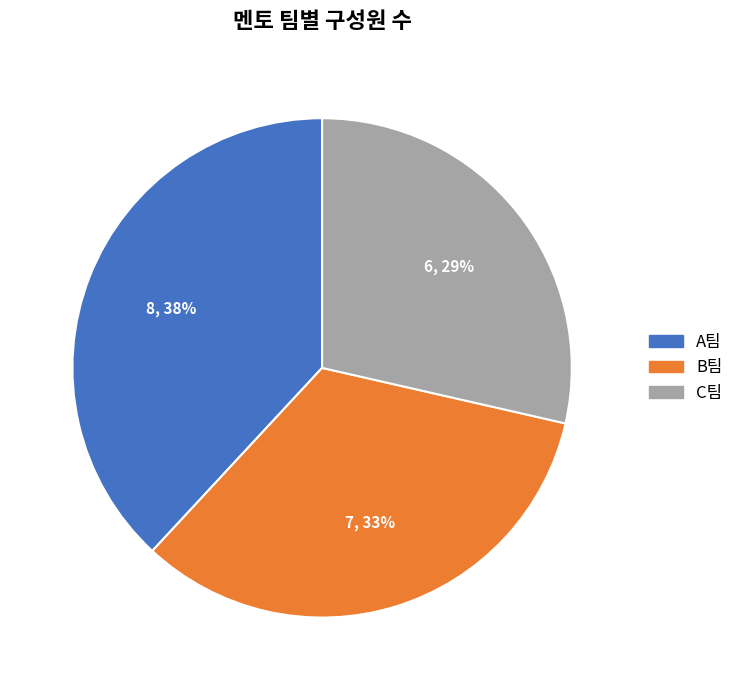

Is there any slice that represents more than half of the pie?

No